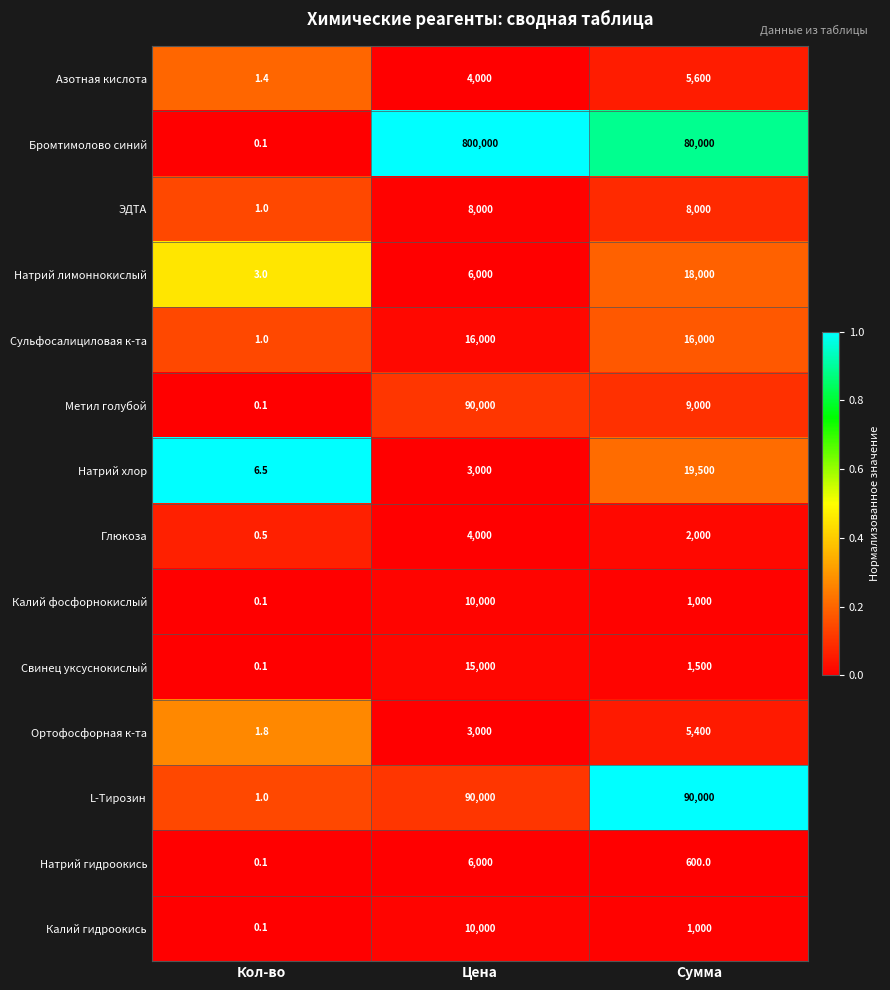

Read the Ортофосфорная к-та value at Сумма.

5400.0